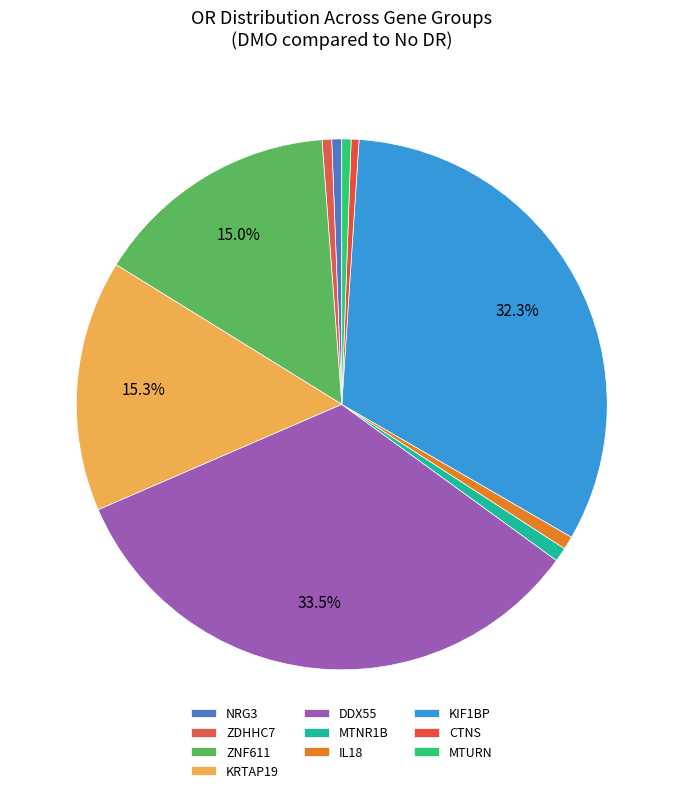

What is the total percentage of MTURN and CTNS?

1.0%